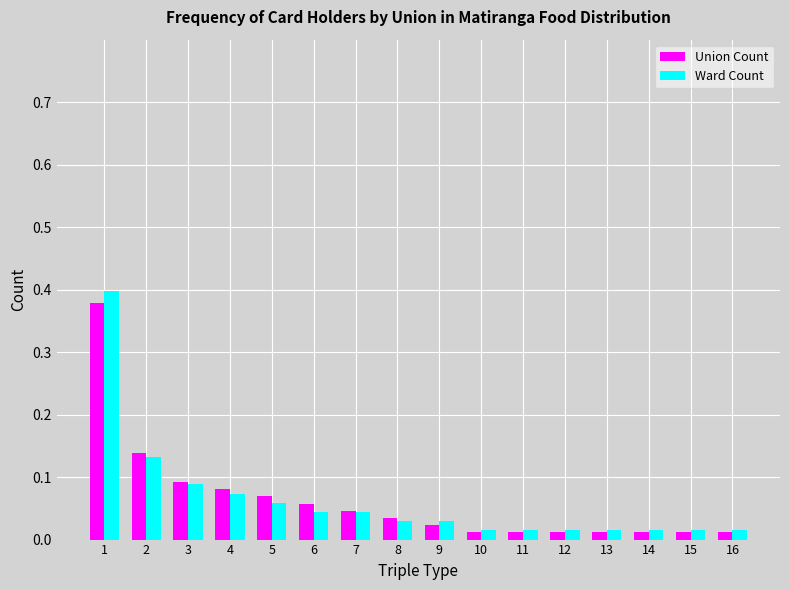

Is it true that Union Count equals 0.1 at 7?

False